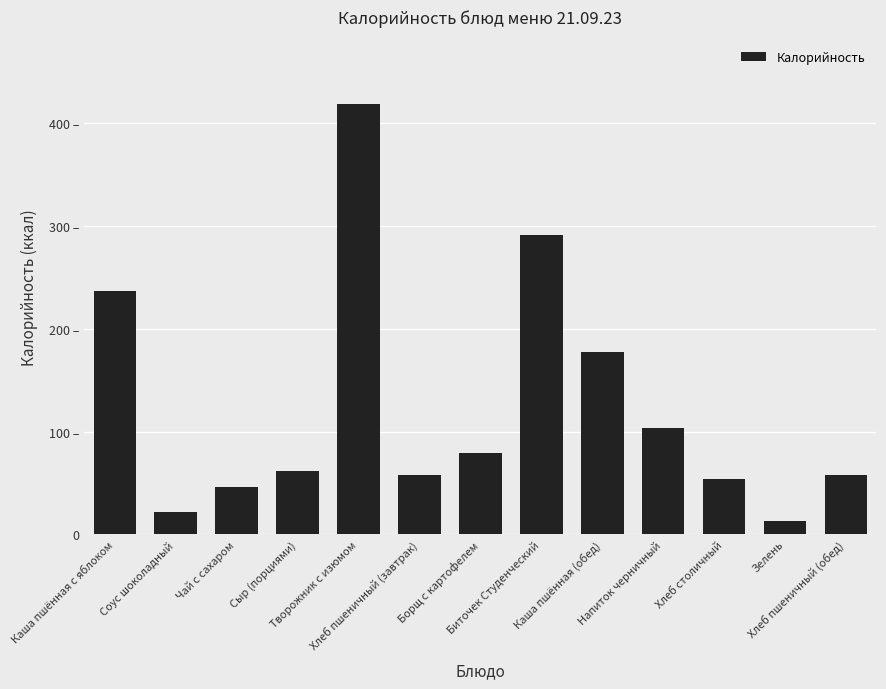

Does the chart contain any negative values?

No